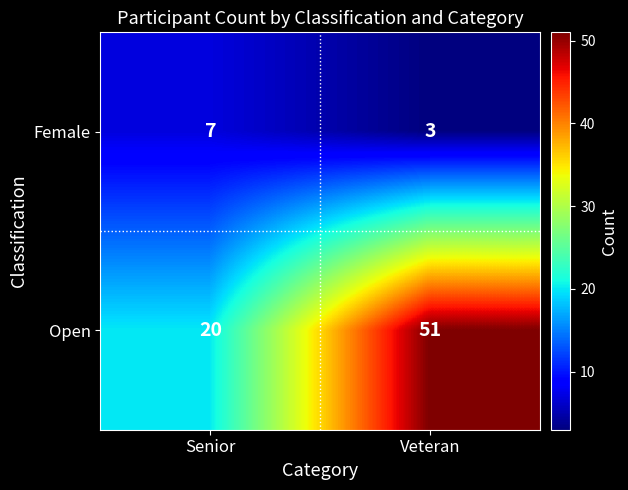

What is the sum of the Open values at Senior and Veteran?

71